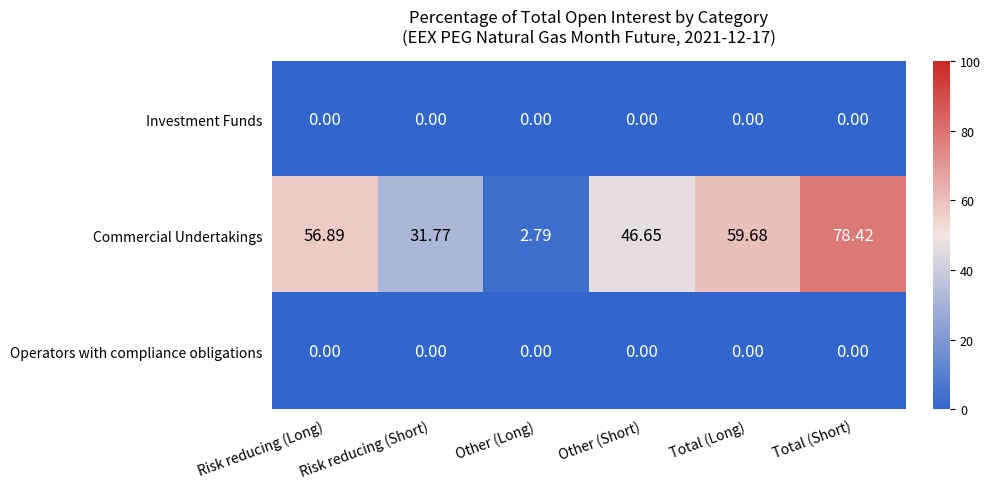

Which category has the highest value across all series?

Total (Short)